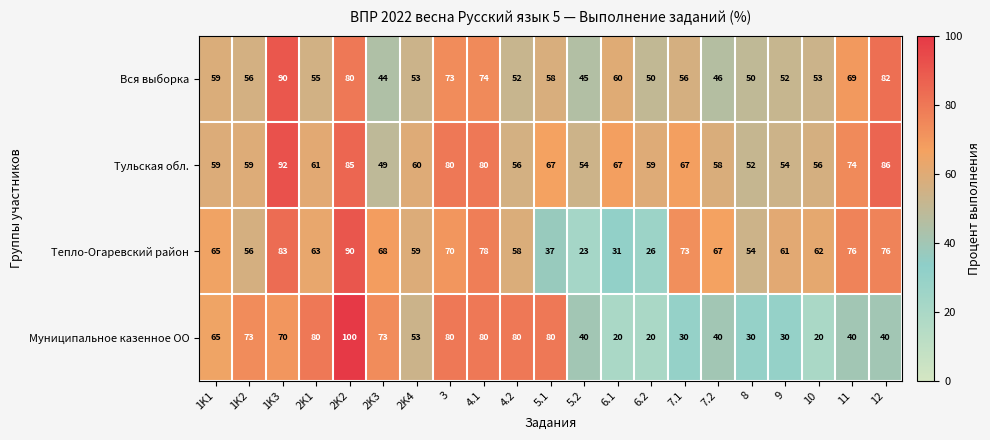

Which category has the highest value across all series?

2K2